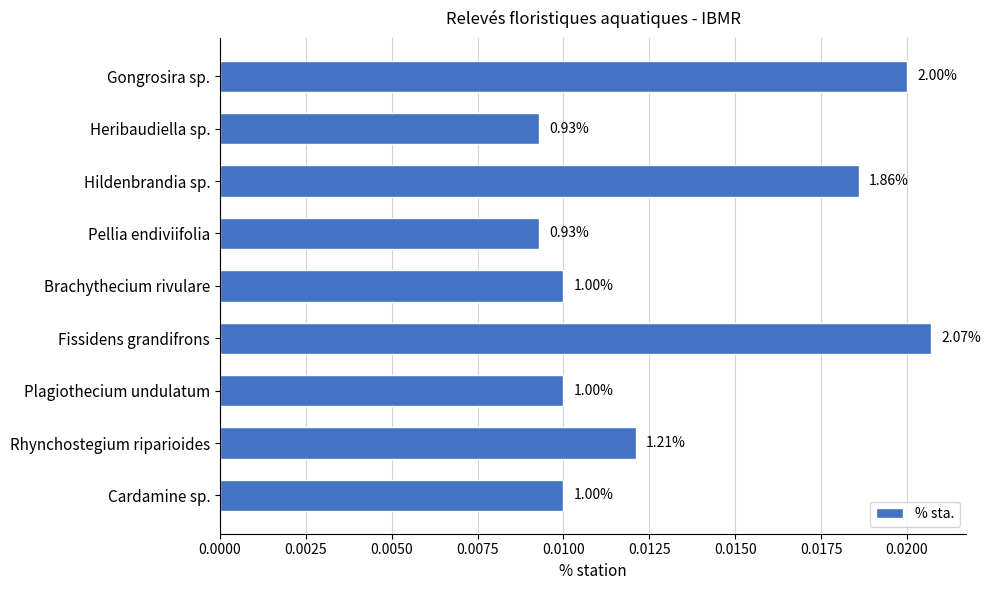

How many bars are there in total?

9